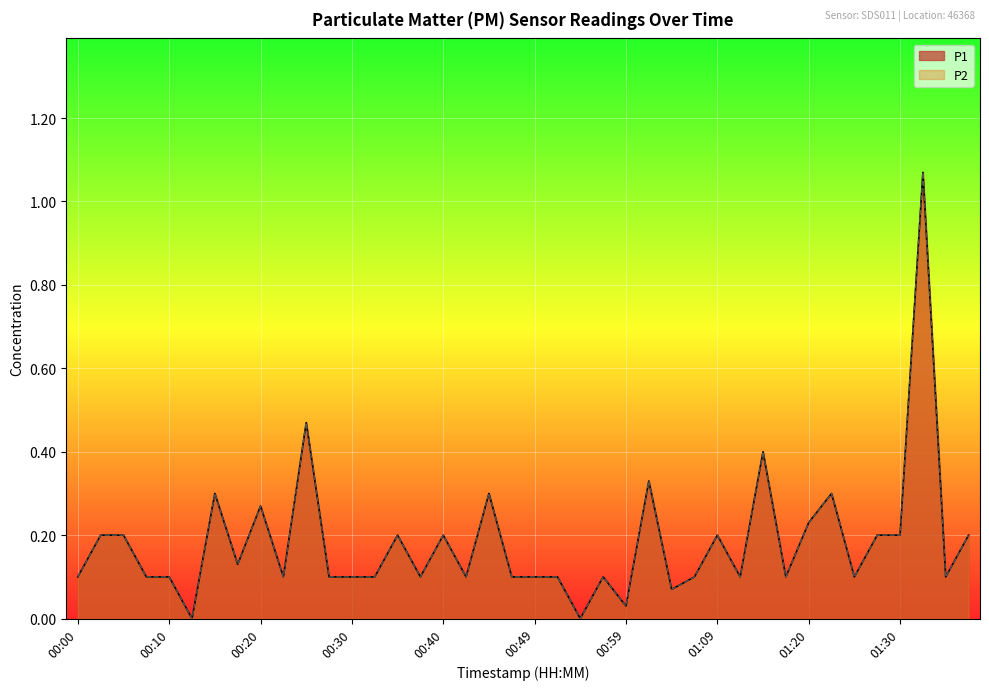

In P1, how many points are higher than both neighbors (excluding endpoints)?

12